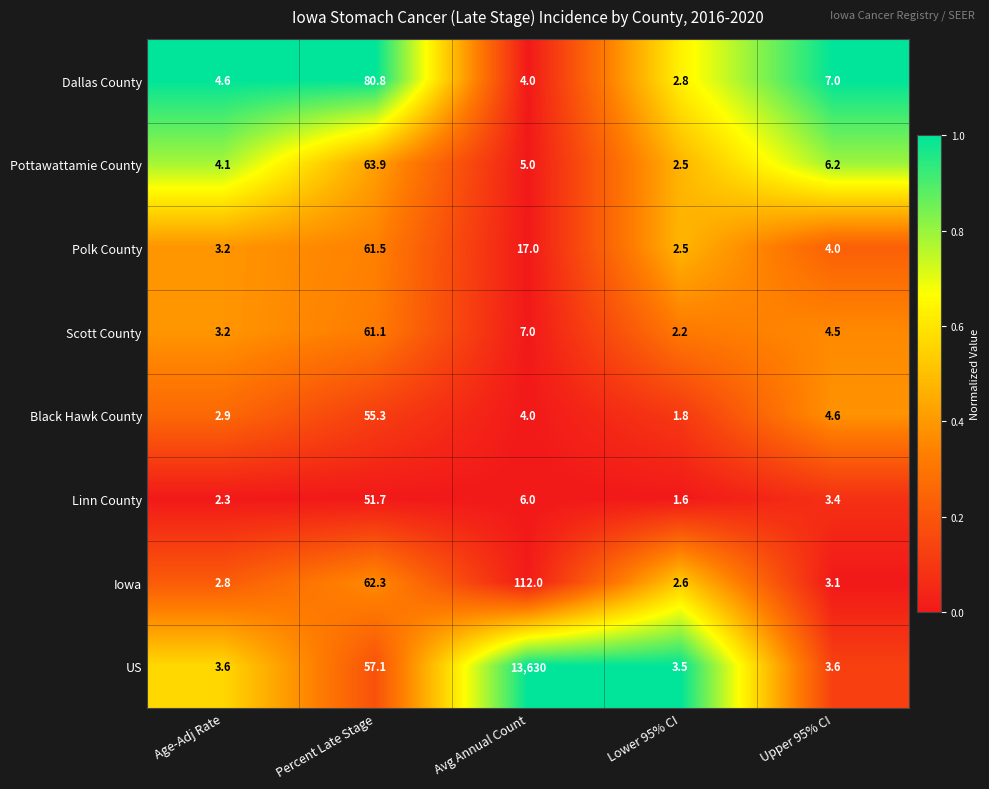

At which category does the chart reach its minimum across all series?

Lower 95% CI